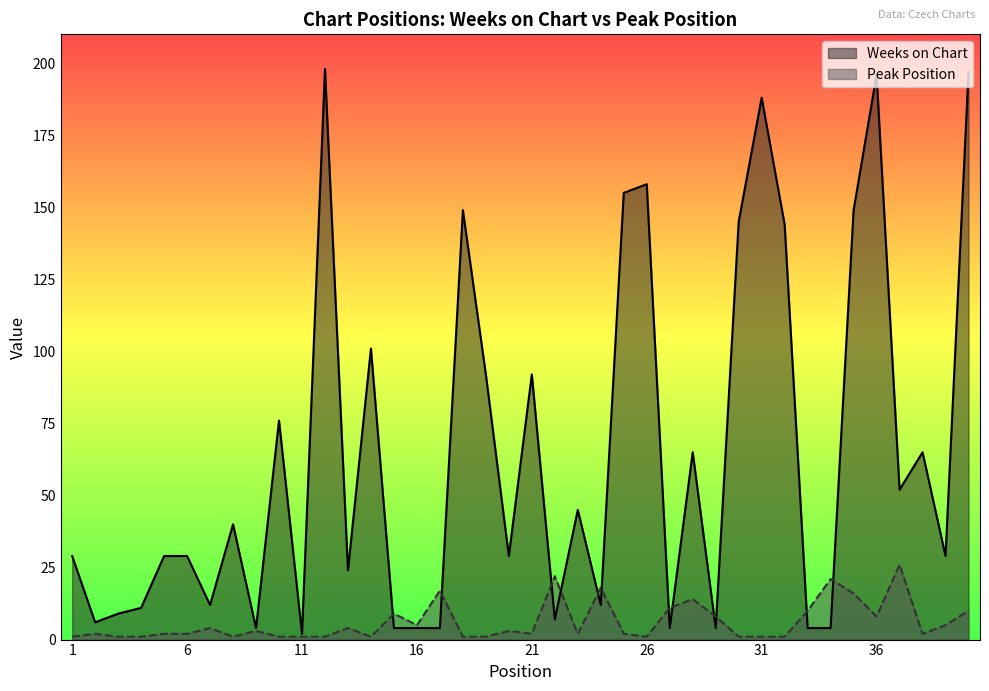

Which category has the lowest value in the Weeks on Chart series?

11